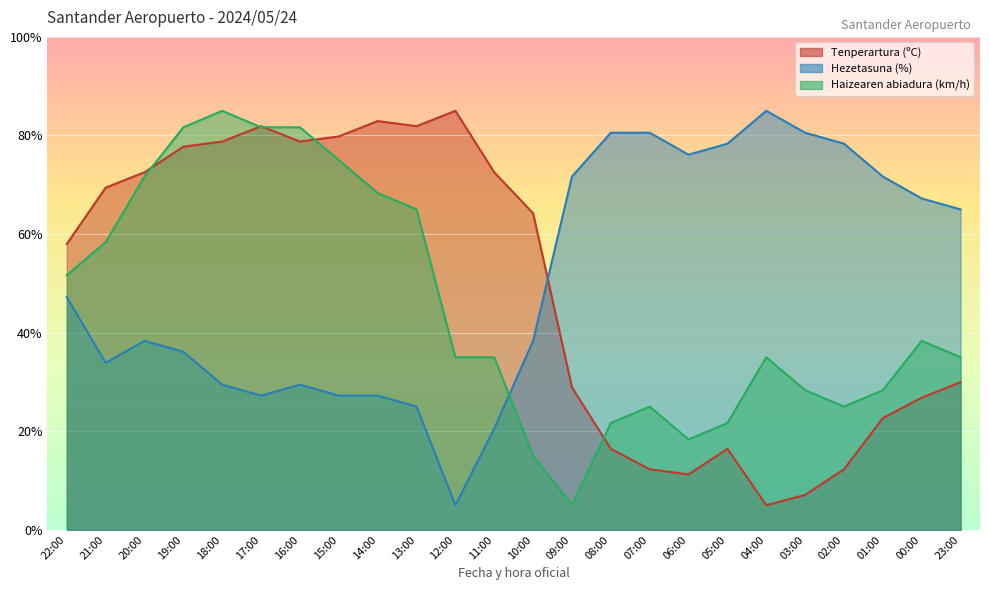

Between 18:00 and 05:00, which series saw the biggest shift?

Haizearen abiadura (km/h)